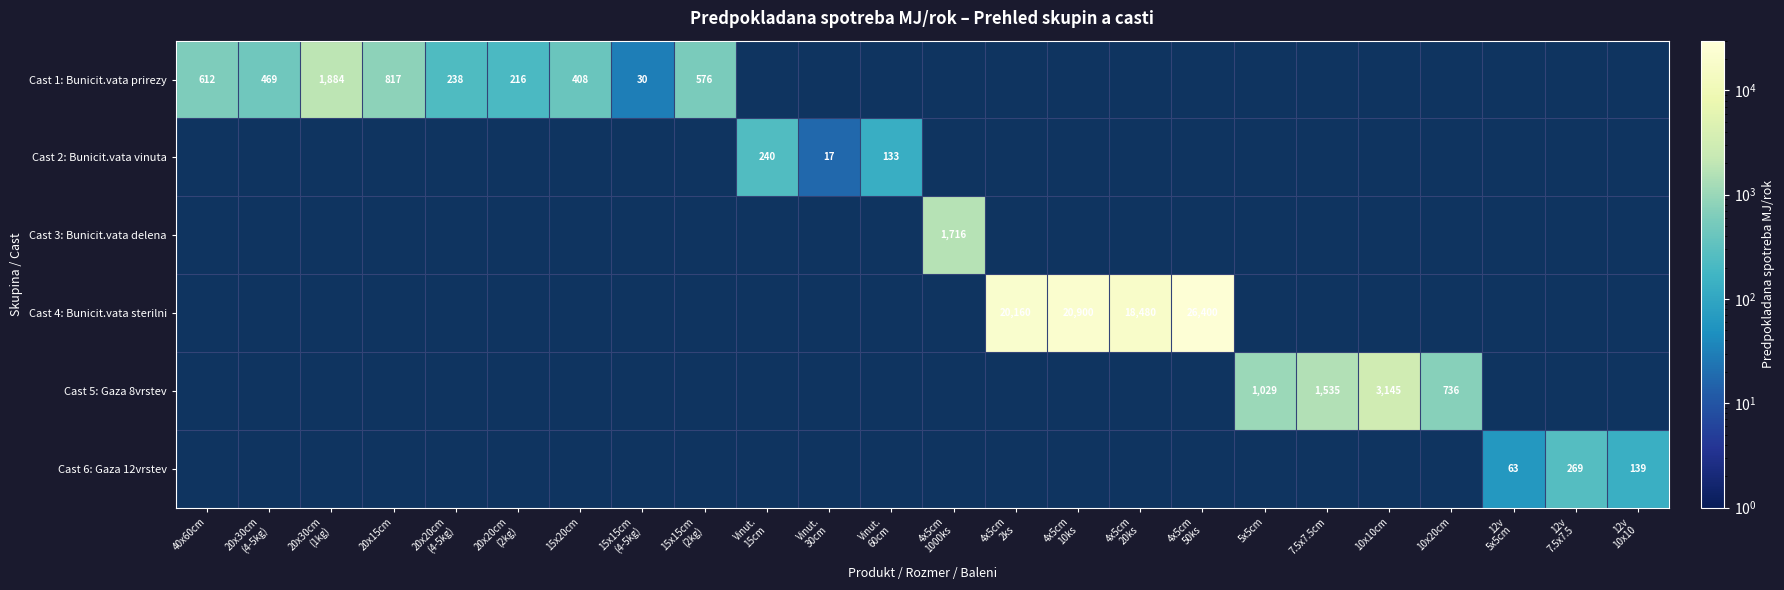

Between Vinut.
30cm and 20x30cm
(1kg), which is larger?

20x30cm
(1kg)